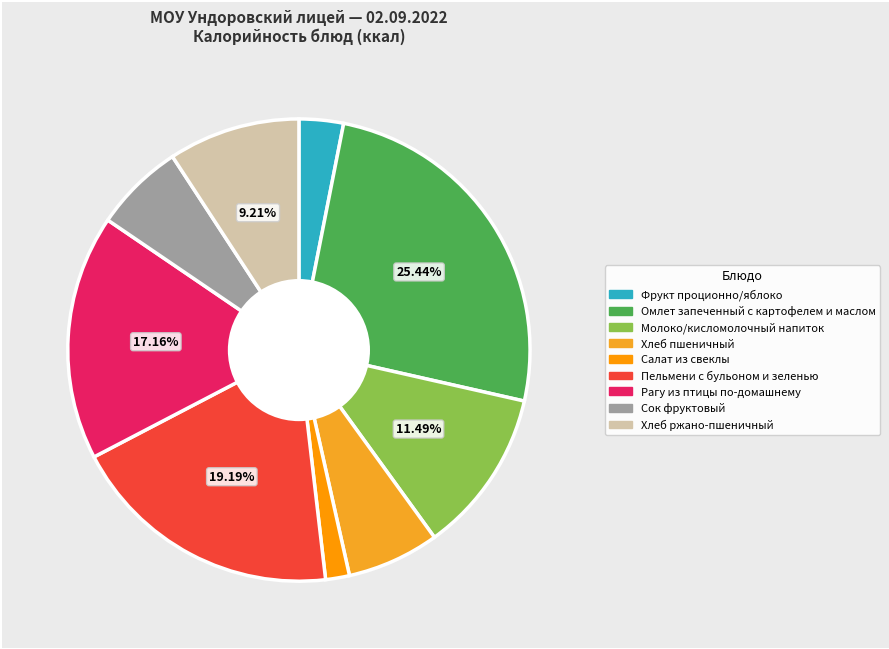

Count the number of slices in the pie.

9